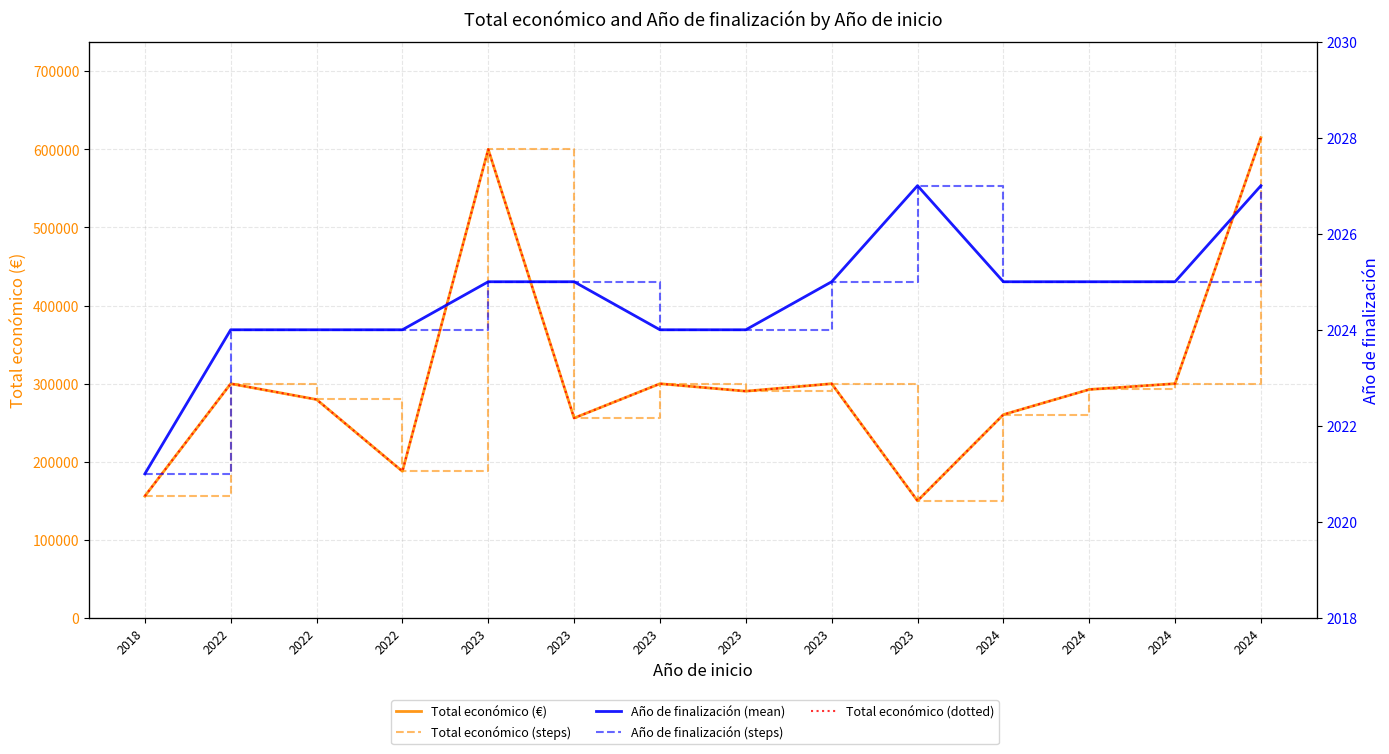

At how many categories does at least one series exceed 331151?

2